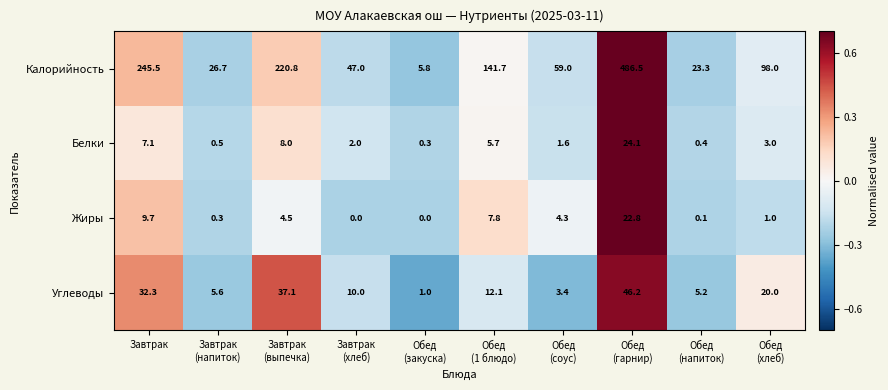

What is the difference between the maximum and minimum values in the Белки series?

23.8